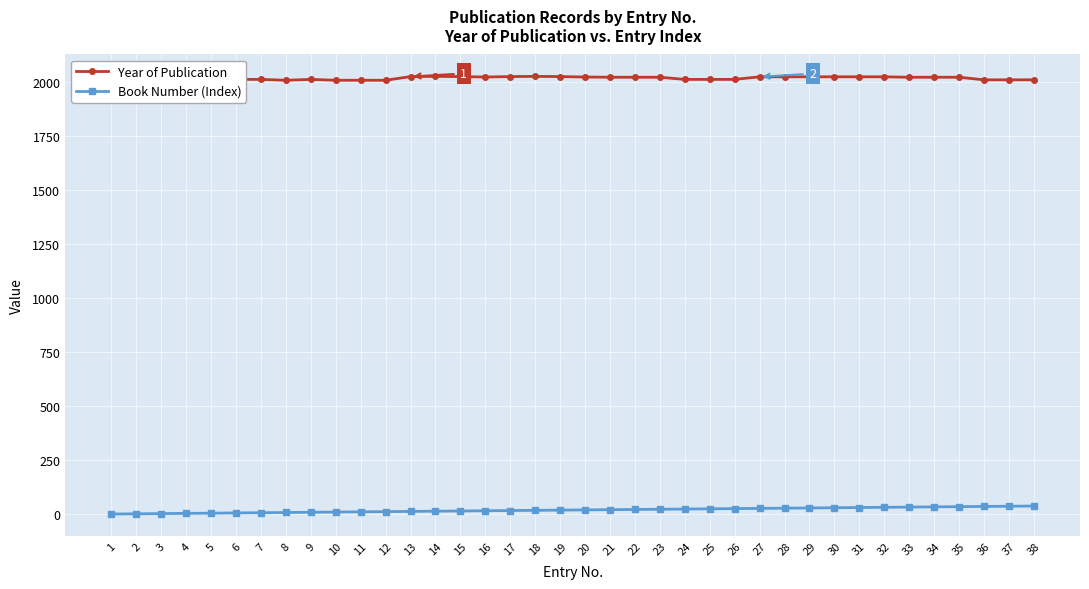

What is the sum of the Year of Publication values at 28 and 15?

4045